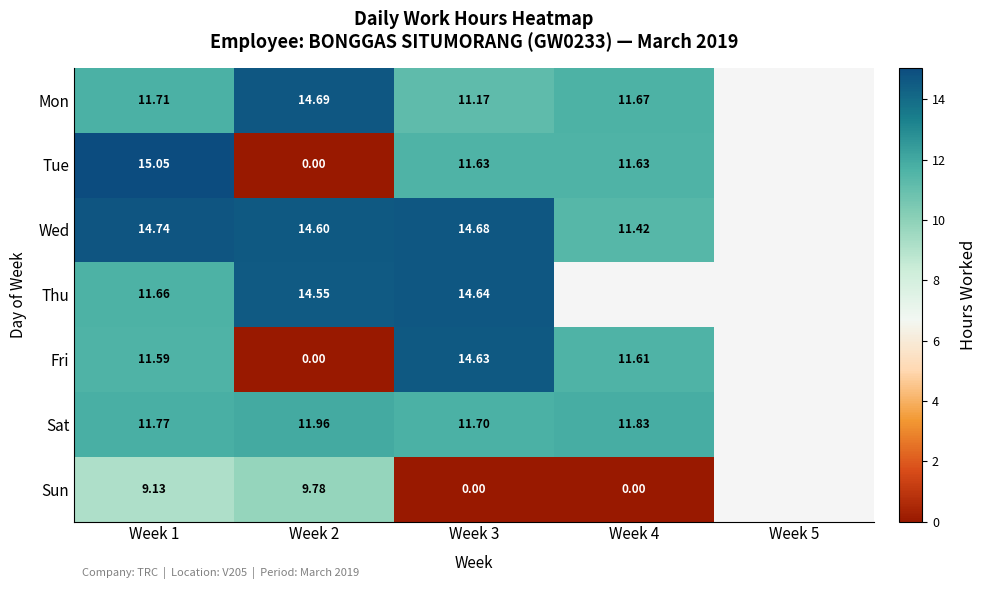

Which has a higher value, Week 3 or Week 1?

Week 1